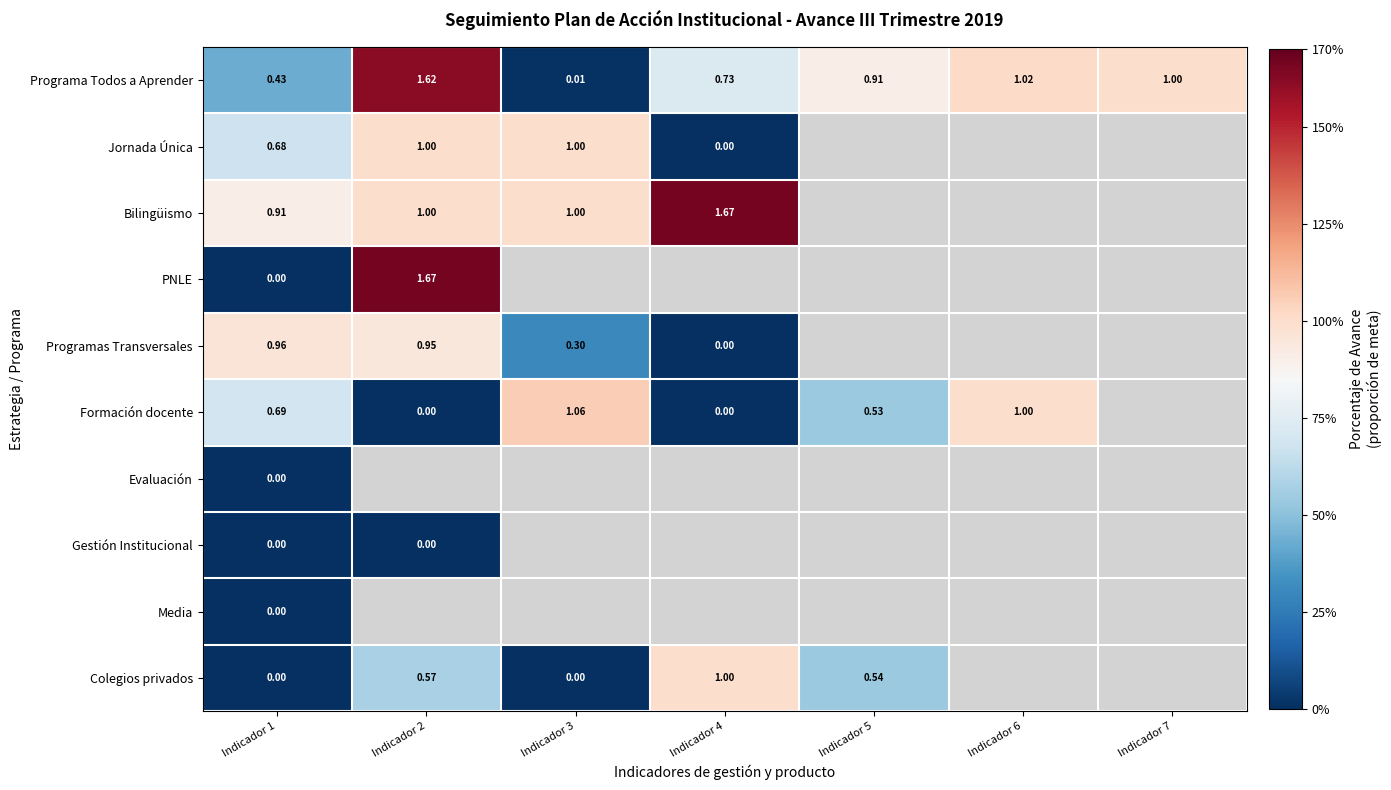

Which series changed the most between Indicador 4 and Indicador 7?

Programa Todos a Aprender